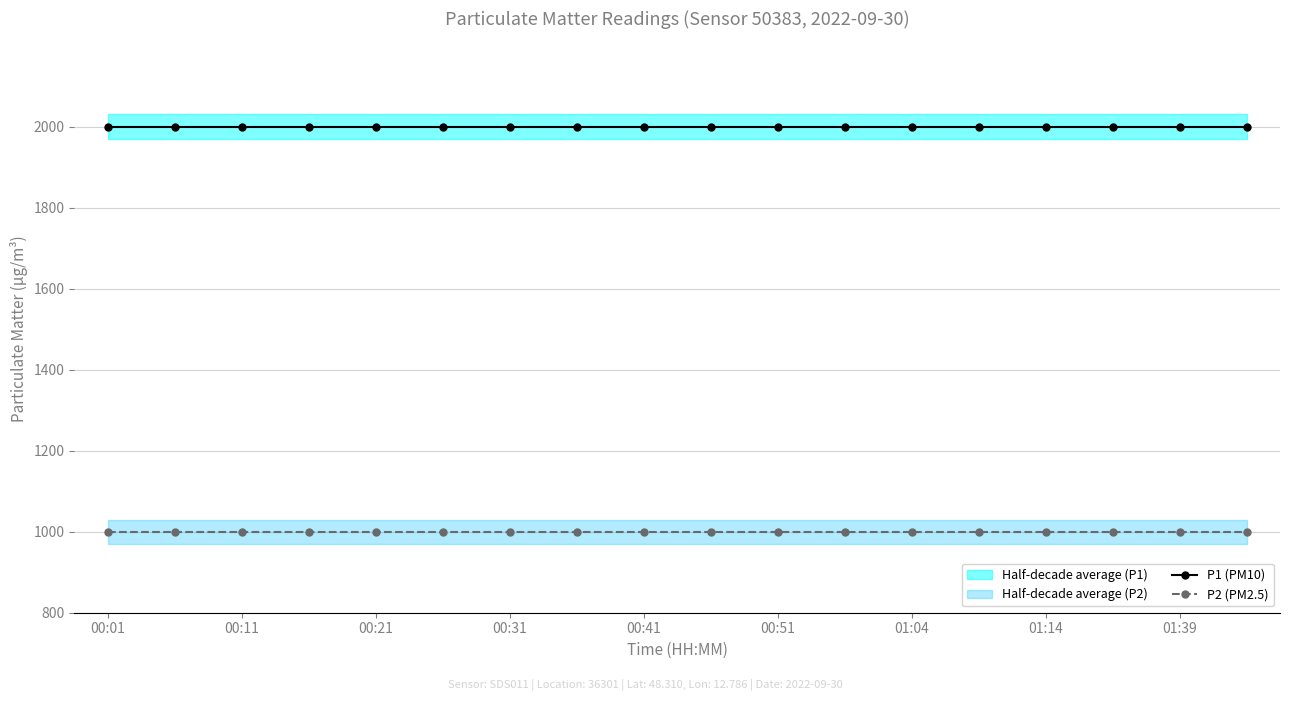

True or false: P2 (PM2.5) and P1 (PM10) cross at least once.

False